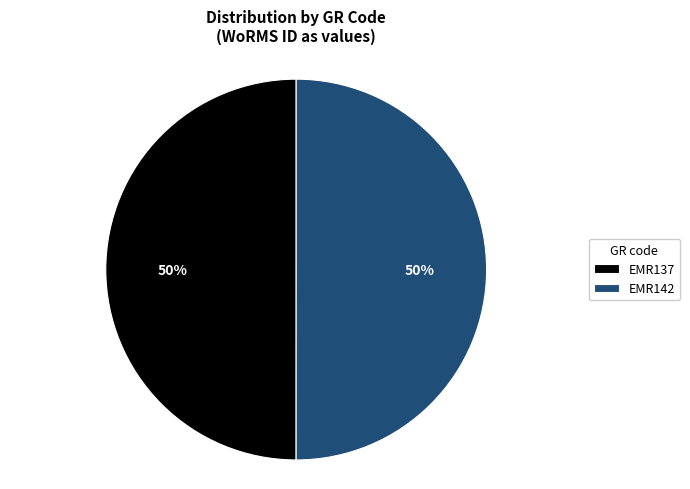

What is the ratio of the value at EMR142 to the value at EMR137?

1.0